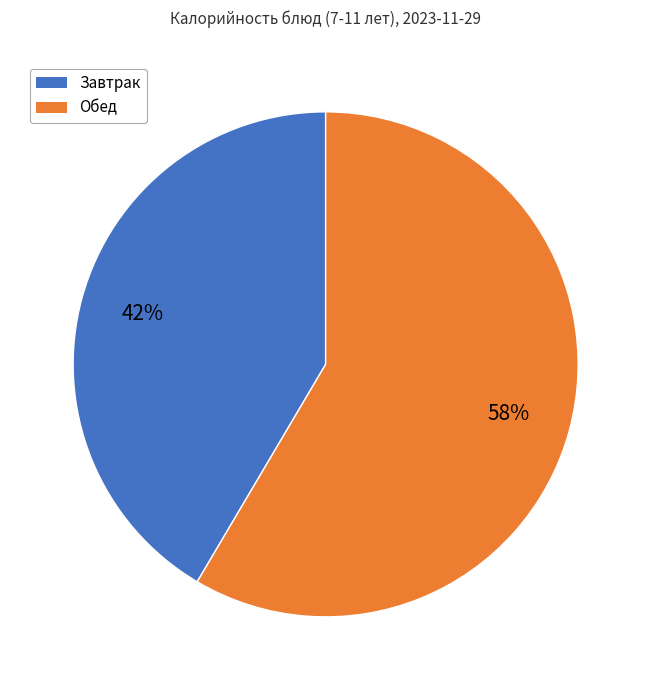

To the nearest percent, what is the average slice percentage?

50%